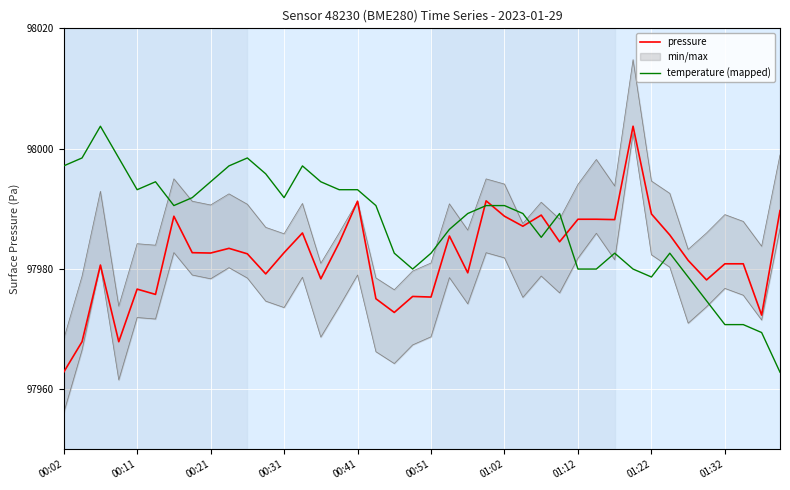

Rank the series by their average value, from lowest to highest.

pressure, temperature (mapped)